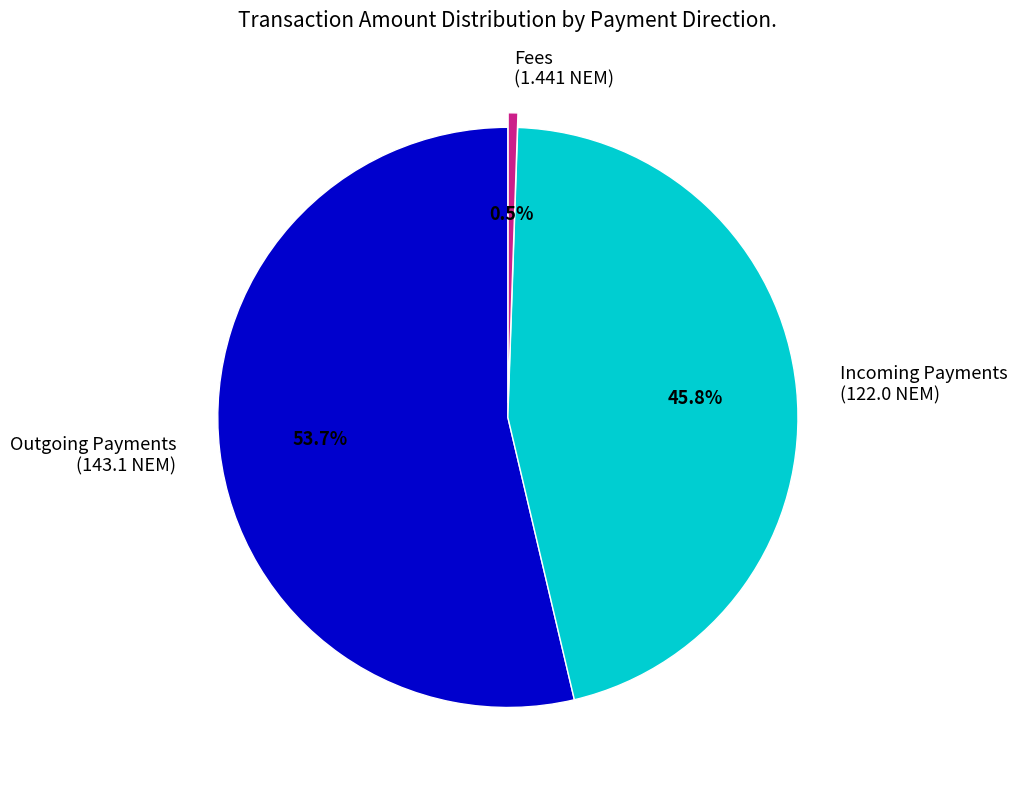

Between Incoming Payments (122.0 NEM) and Outgoing Payments (143.1 NEM), which is larger?

Outgoing Payments (143.1 NEM)